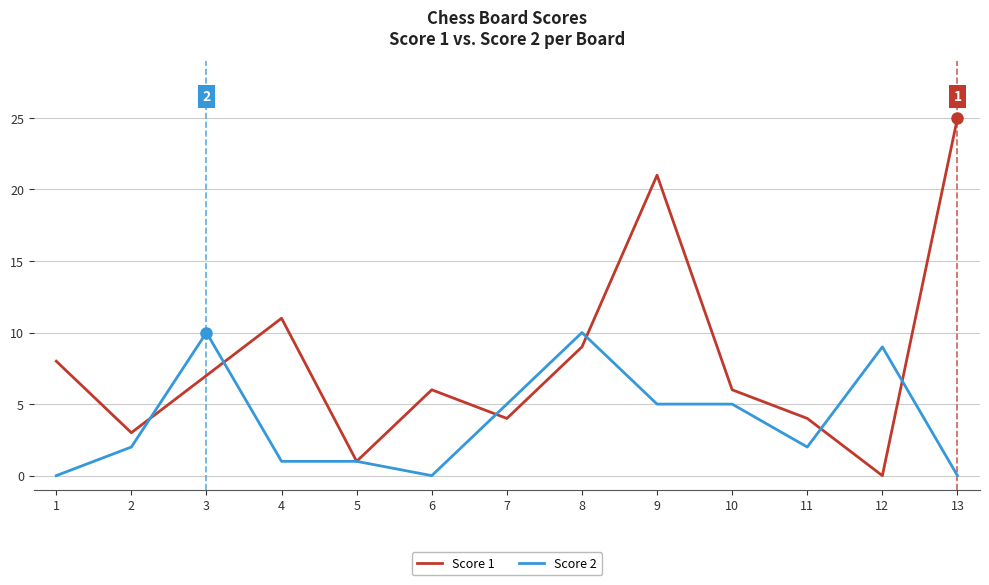

How many lines are shown in the chart?

2